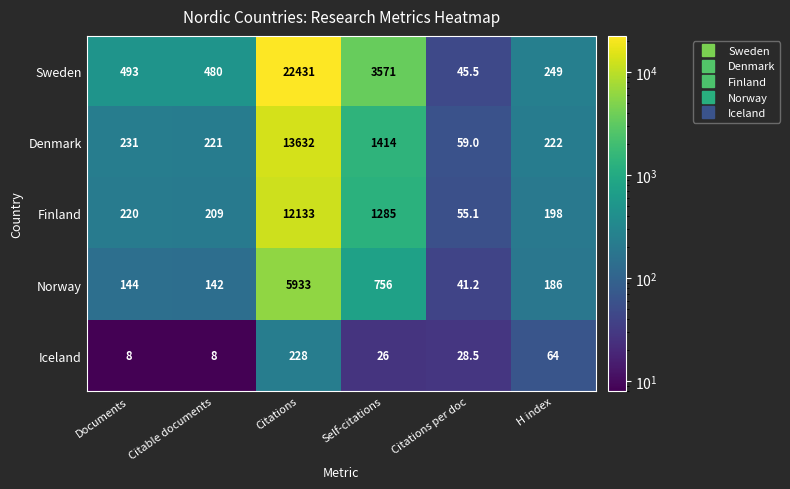

List the series in order of their peak value, highest first.

Sweden, Denmark, Finland, Norway, Iceland